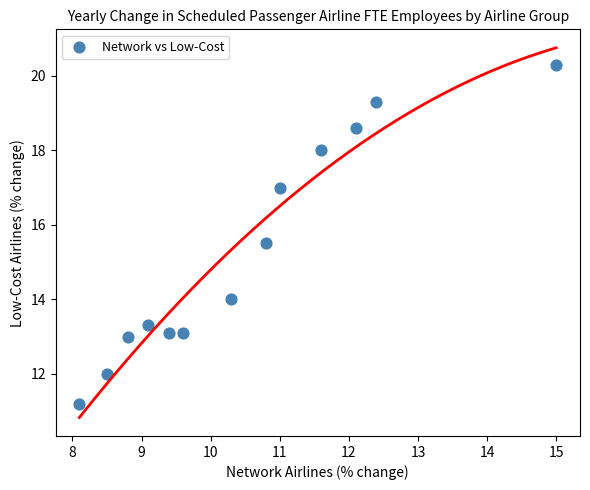

What Y value in the scatter plot is closest to 15?

15.5